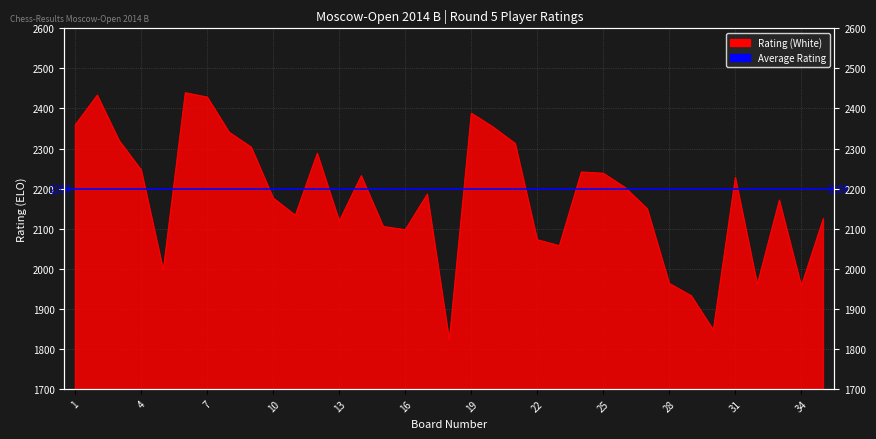

What value does the data have at 25?

2238